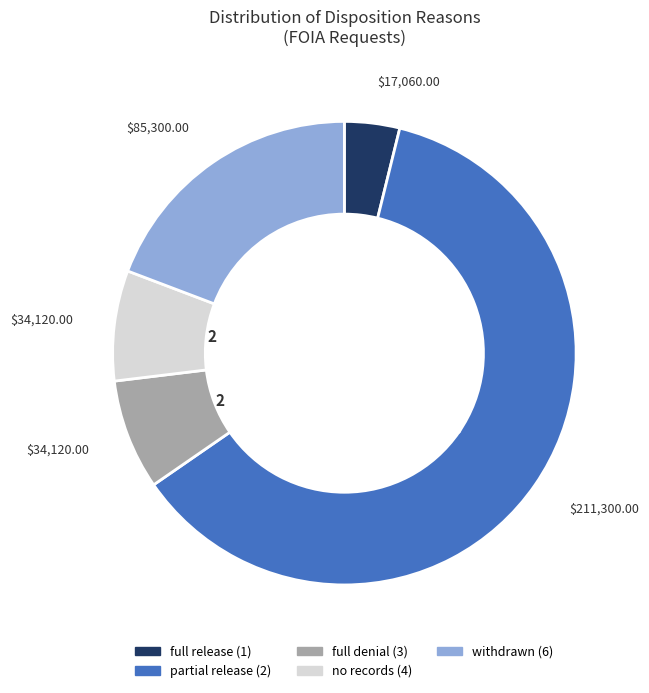

Count the number of slices in the pie.

5